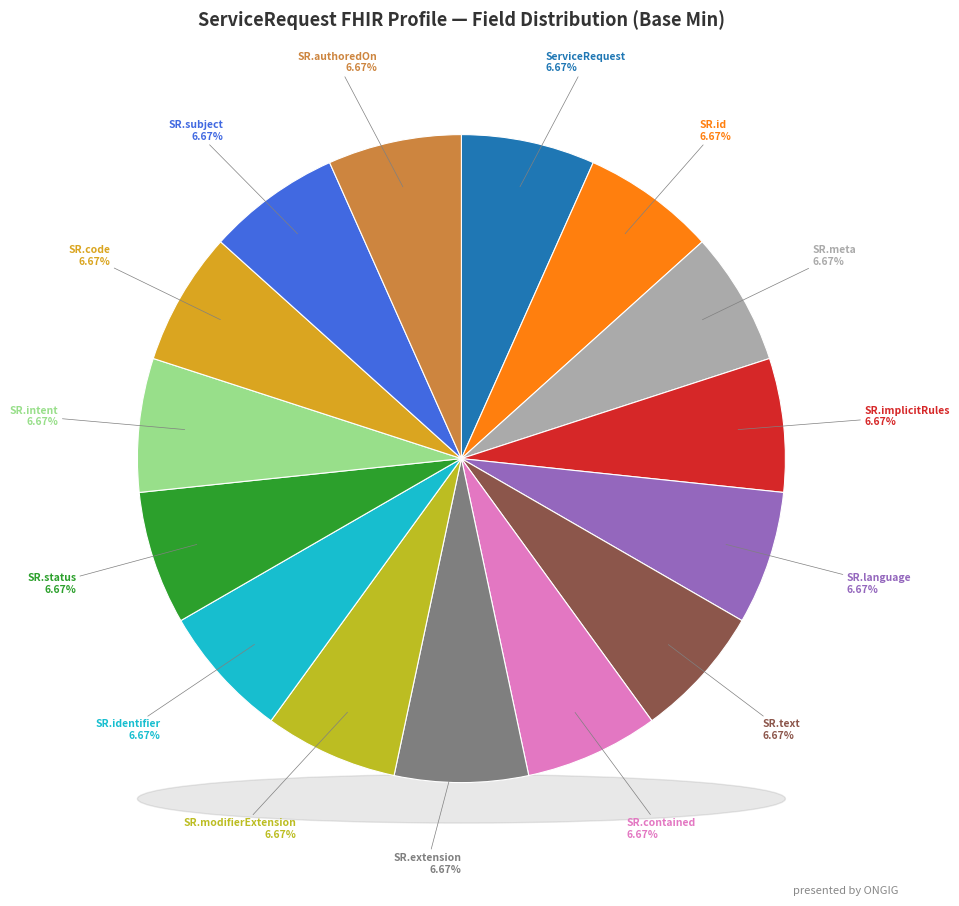

To the nearest percent, what is the average slice percentage?

7%